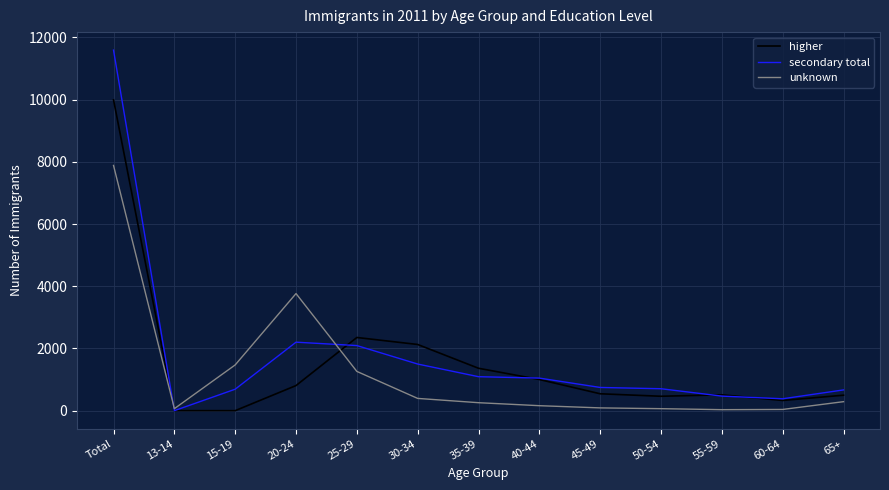

At which label is higher closest to 4997?

25-29